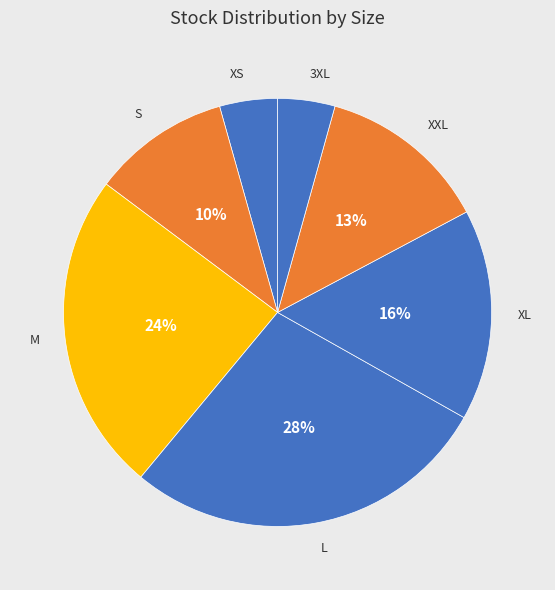

Is it true that M is 36% of the pie?

False